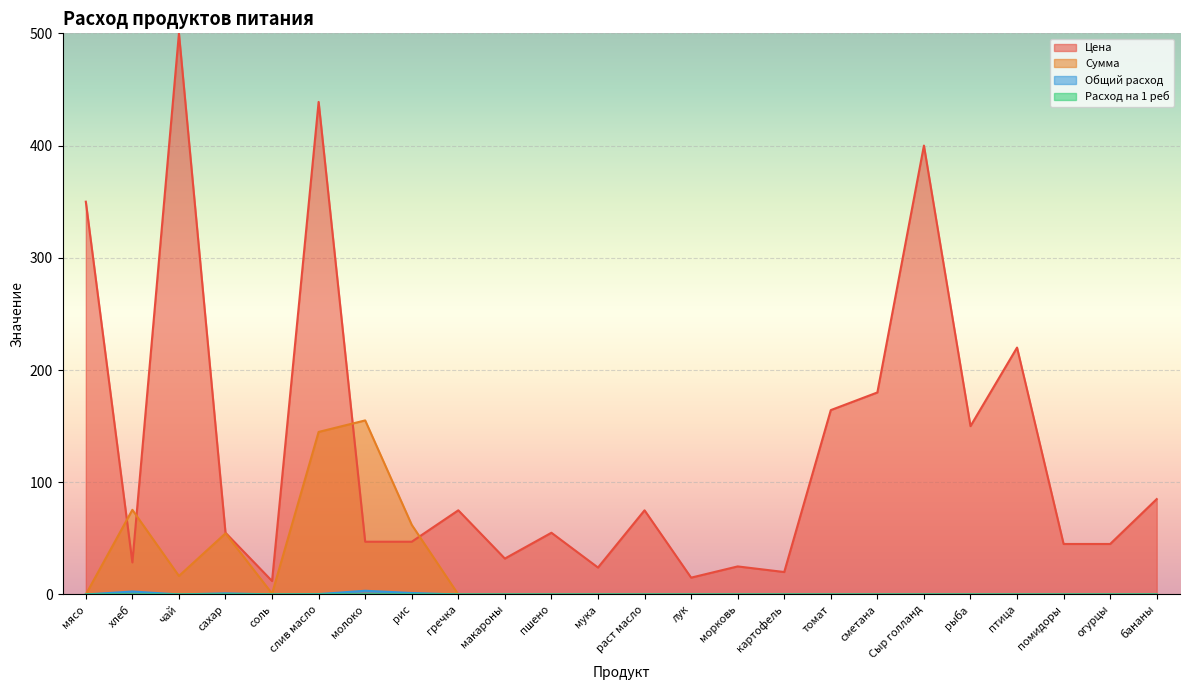

At which category does the chart reach its peak across all series?

чай